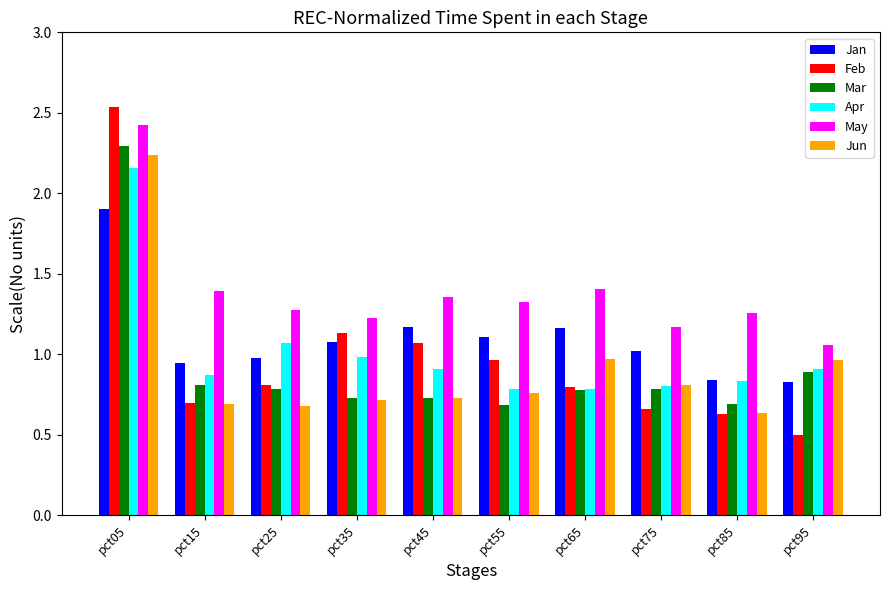

At how many categories does at least one series exceed 2?

1